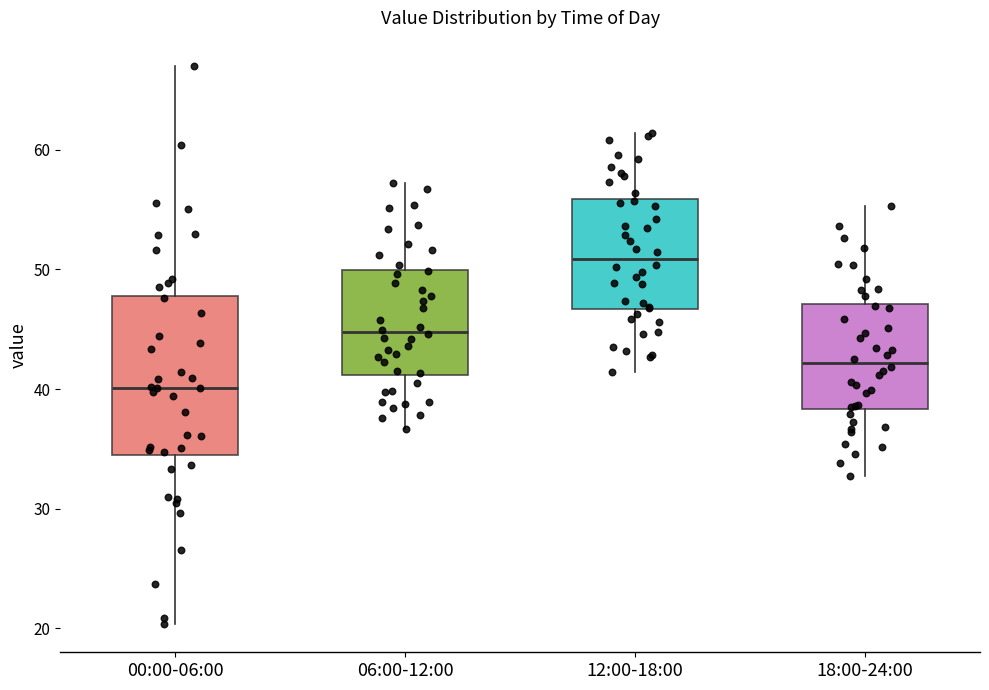

Reading left to right, read every box against the y-axis: the position of its median line, the range the box covers, and the ends of its whiskers. The values are not printed on the chart, so give them approximately, as read against the axis.

00:00-06:00: median 40, box 34 to 48, whiskers 20 to 67
06:00-12:00: median 45, box 41 to 50, whiskers 37 to 57
12:00-18:00: median 51, box 47 to 56, whiskers 41 to 61
18:00-24:00: median 42, box 38 to 47, whiskers 33 to 55